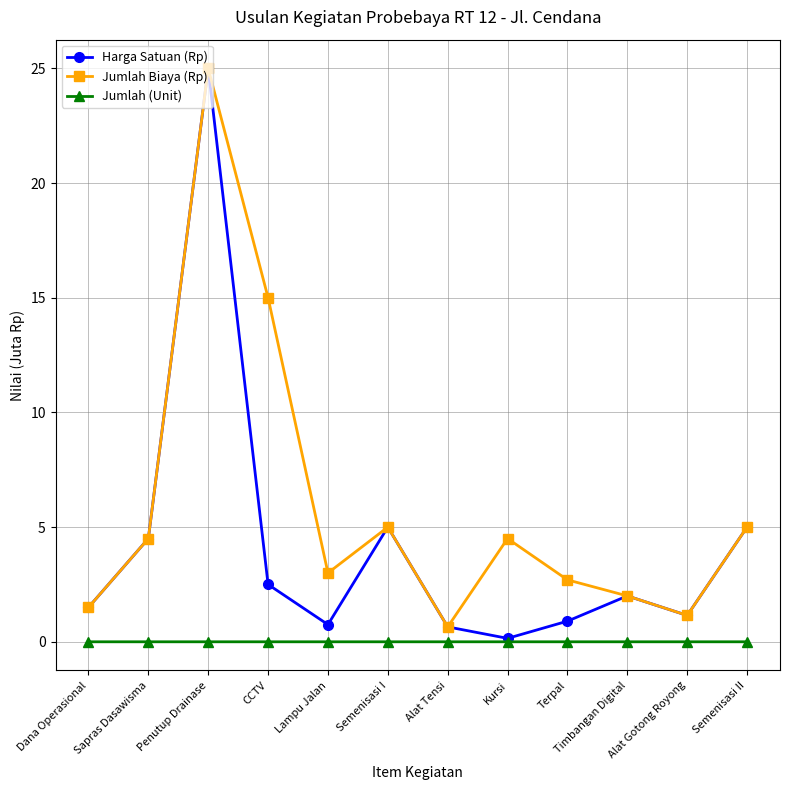

Which category has the lowest value in the Jumlah Biaya (Rp) series?

Alat Tensi